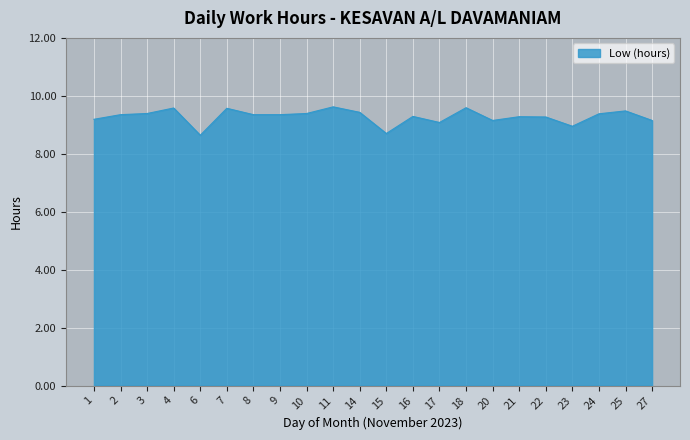

Count the number of categories in the chart.

22